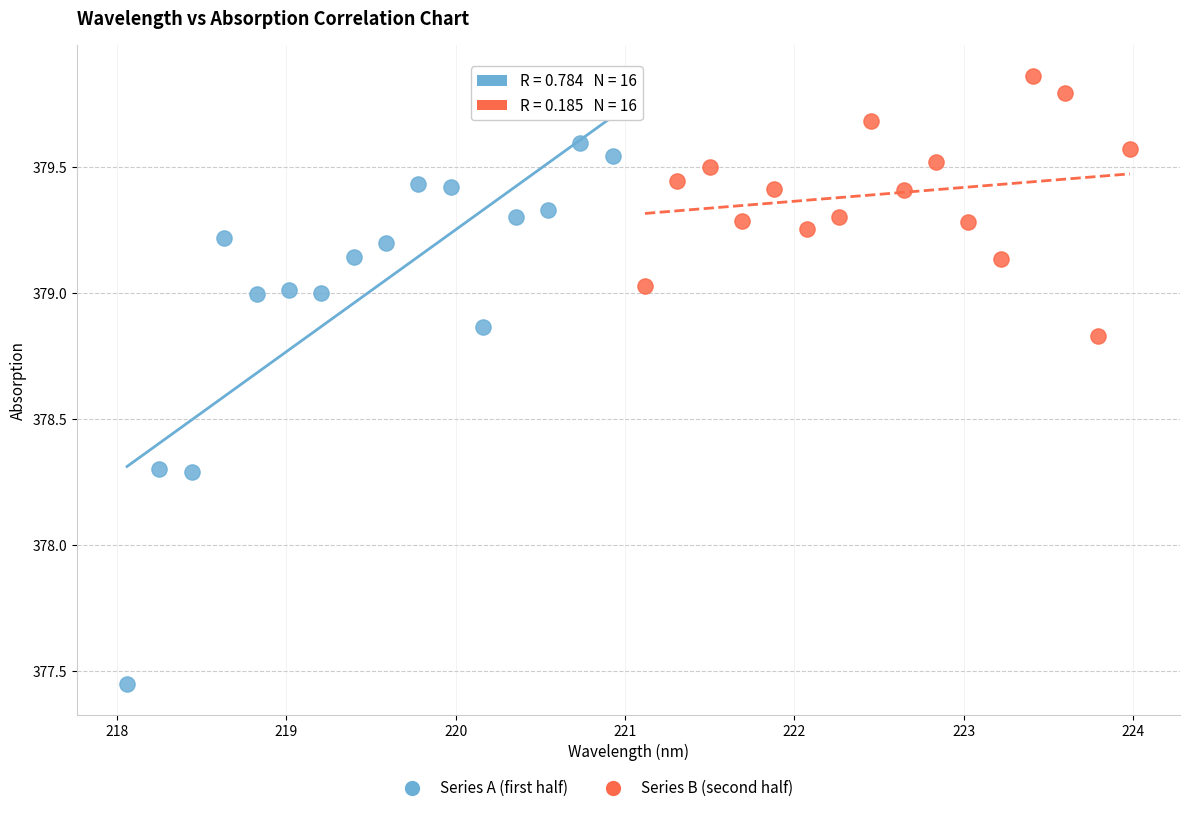

Which series contains the highest Y value?

Series B (second half)